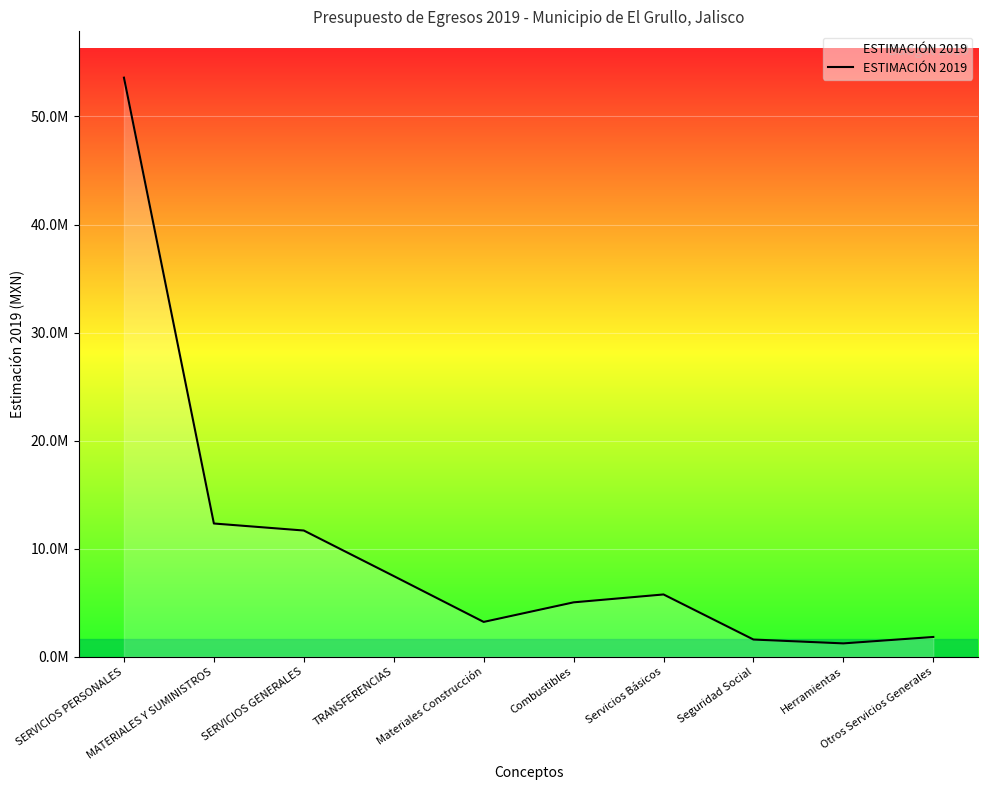

What is the label of the 8th point from the right?

SERVICIOS GENERALES